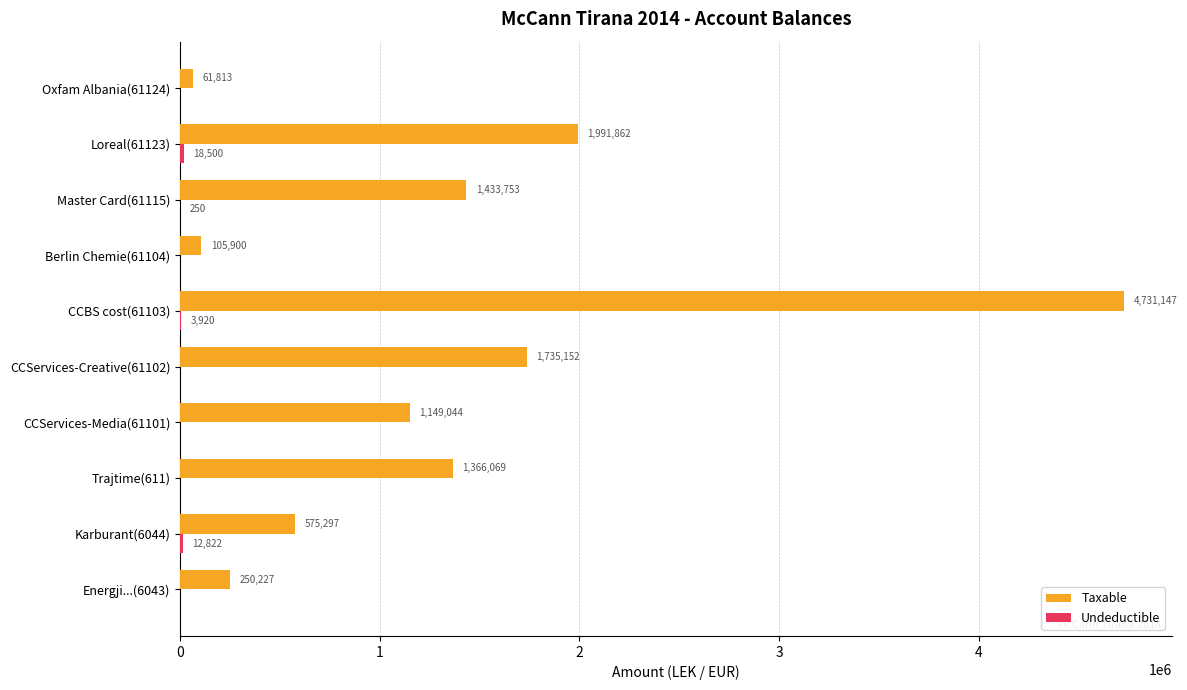

Which series changed the most between Karburant(6044) and CCBS cost(61103)?

Taxable